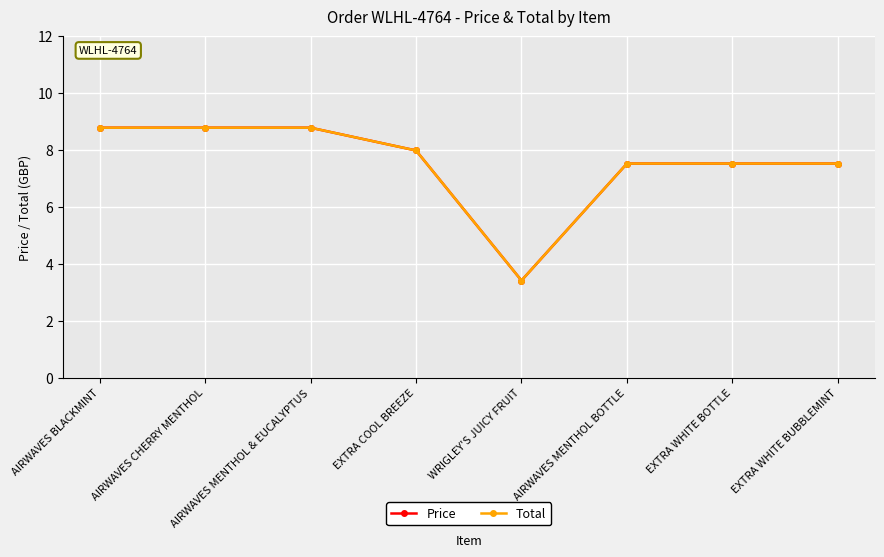

At which category does Price reach its first local valley?

WRIGLEY'S JUICY FRUIT